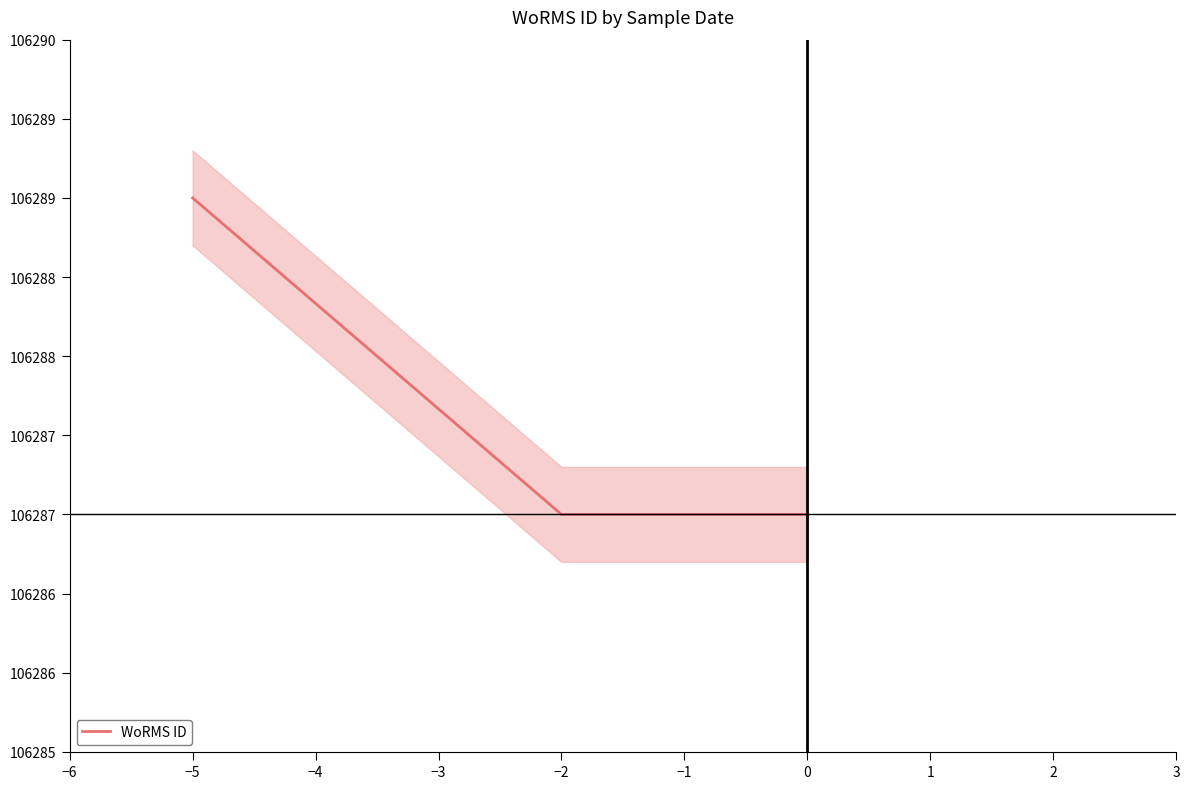

What is the maximum value shown in the chart?

106289